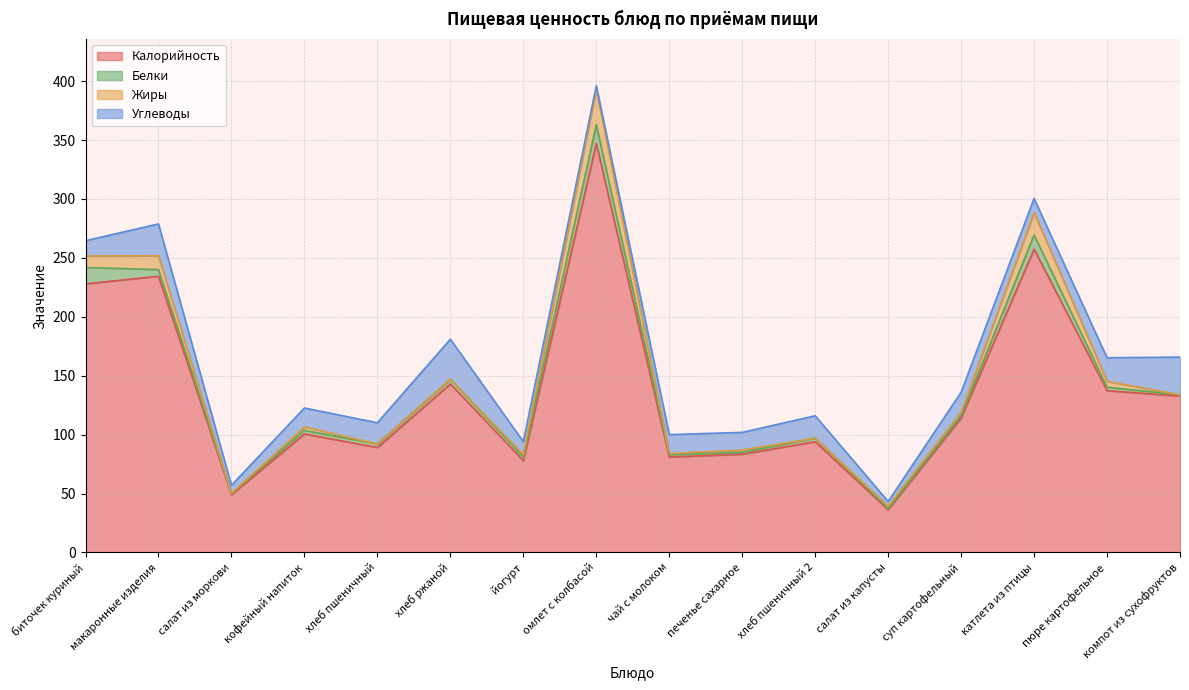

What are all the series names shown in the legend?

Калорийность, Белки, Жиры, Углеводы